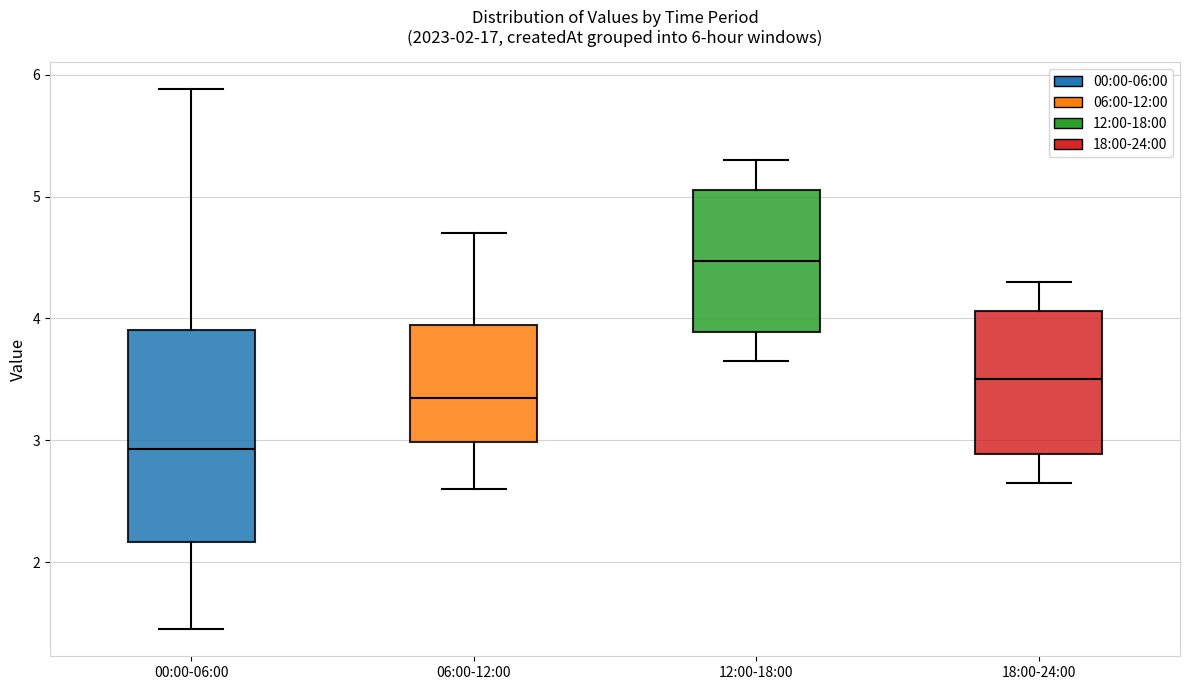

Which box is the tallest, from its lower edge to its upper edge?

00:00-06:00